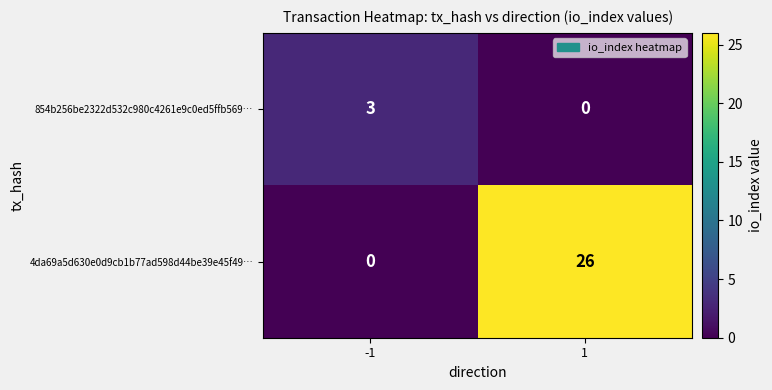

Reading left to right, list all the values displayed in this chart.

854b256be2322d532c980c4261e9c0ed5ffb569…: -1=3	1=0
4da69a5d630e0d9cb1b77ad598d44be39e45f49…: -1=0	1=26